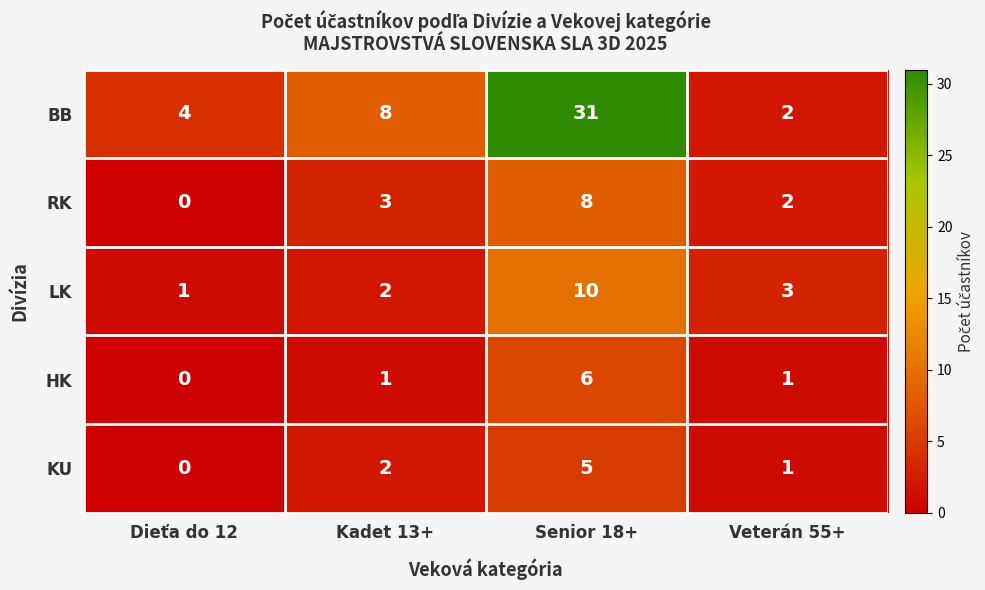

How many data points in HK are less than 1?

1